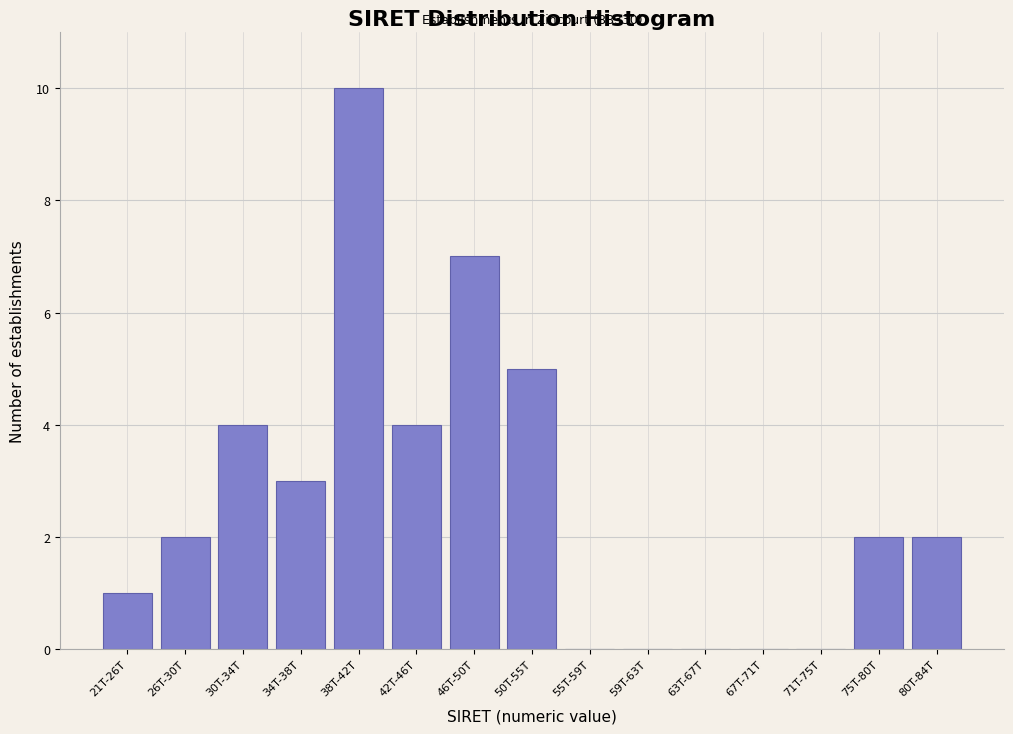

Reading left to right, what are all the values shown in this chart?

21T-26T=1	26T-30T=2	30T-34T=4	34T-38T=3	38T-42T=10	42T-46T=4	46T-50T=7	50T-55T=5	55T-59T=0	59T-63T=0	63T-67T=0	67T-71T=0	71T-75T=0	75T-80T=2	80T-84T=2